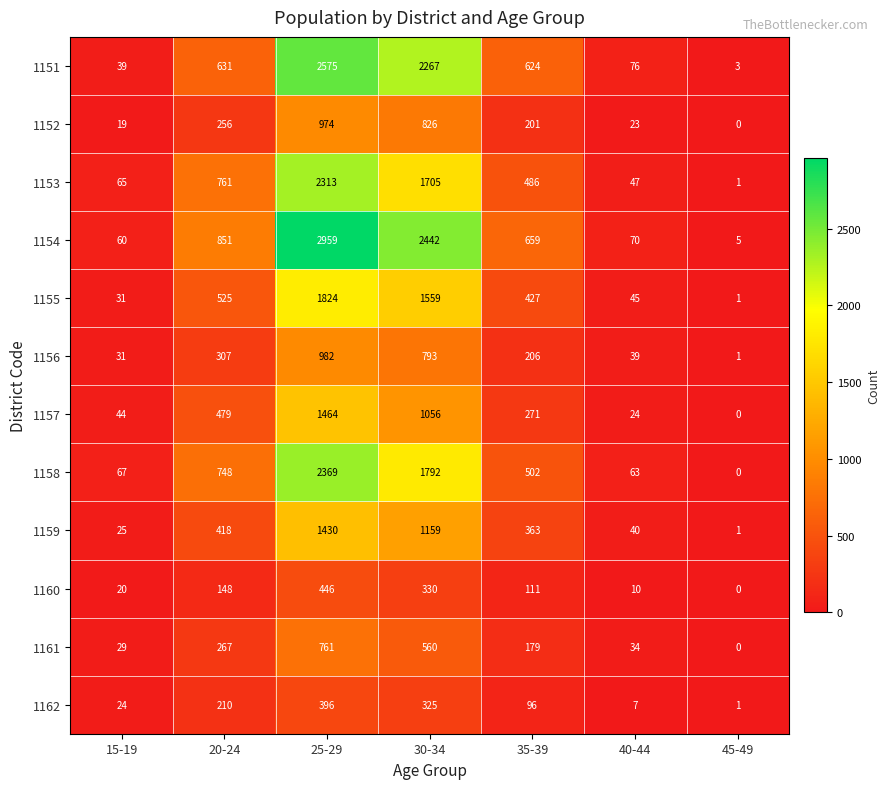

Which series changed the most between 35-39 and 40-44?

1154